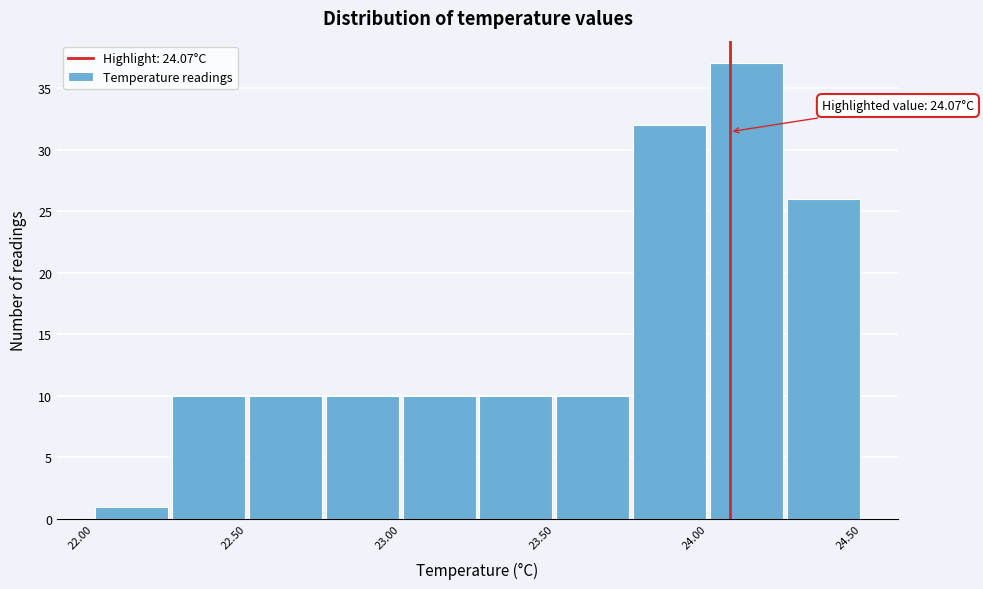

Over which range of the x-axis is the bar tallest?

24.00 to 24.25